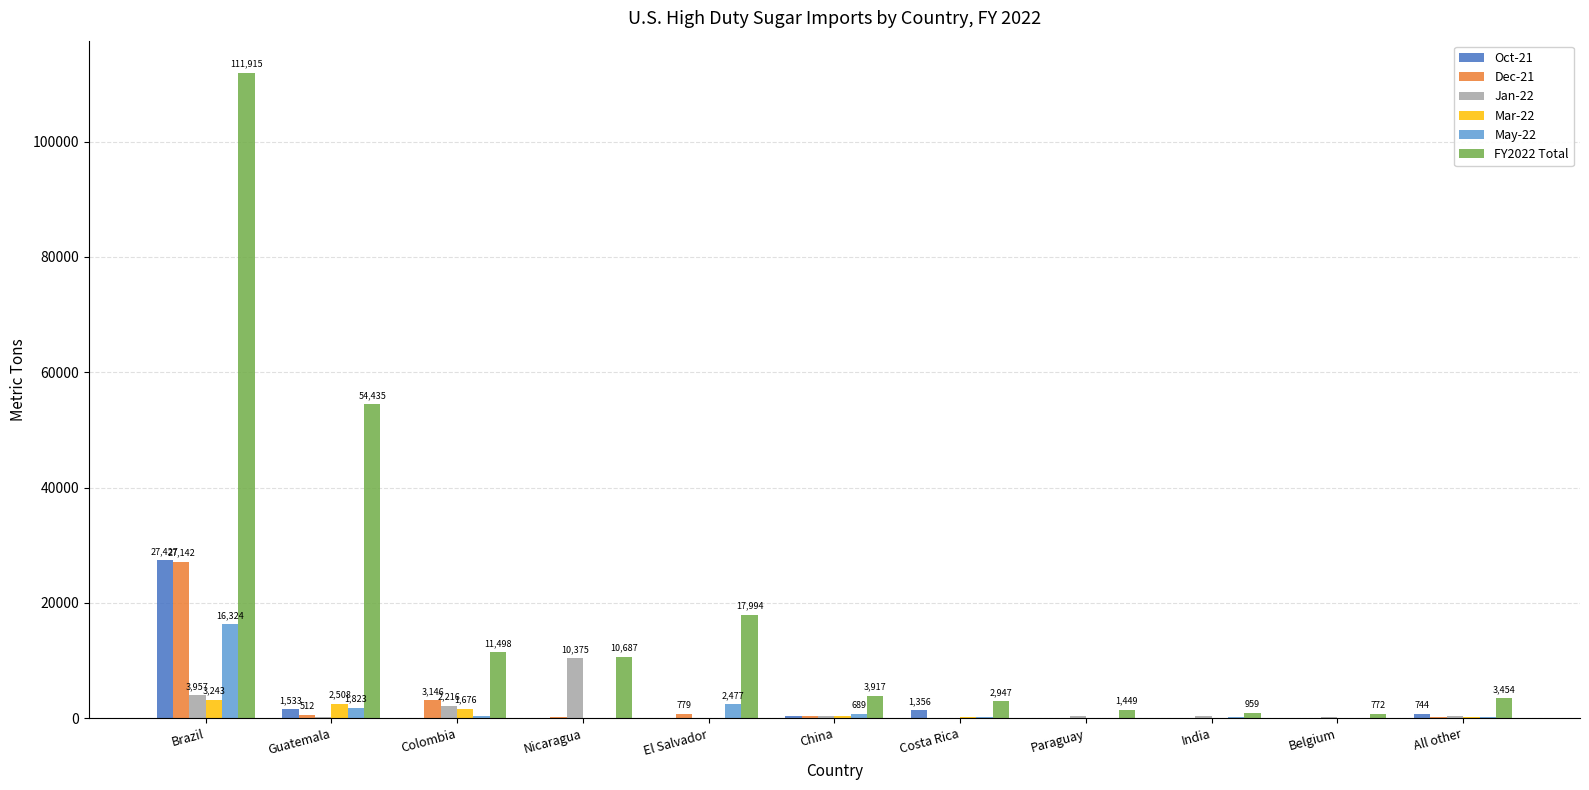

The Mar-22 series shows 1675.5 at Colombia. True or false?

True